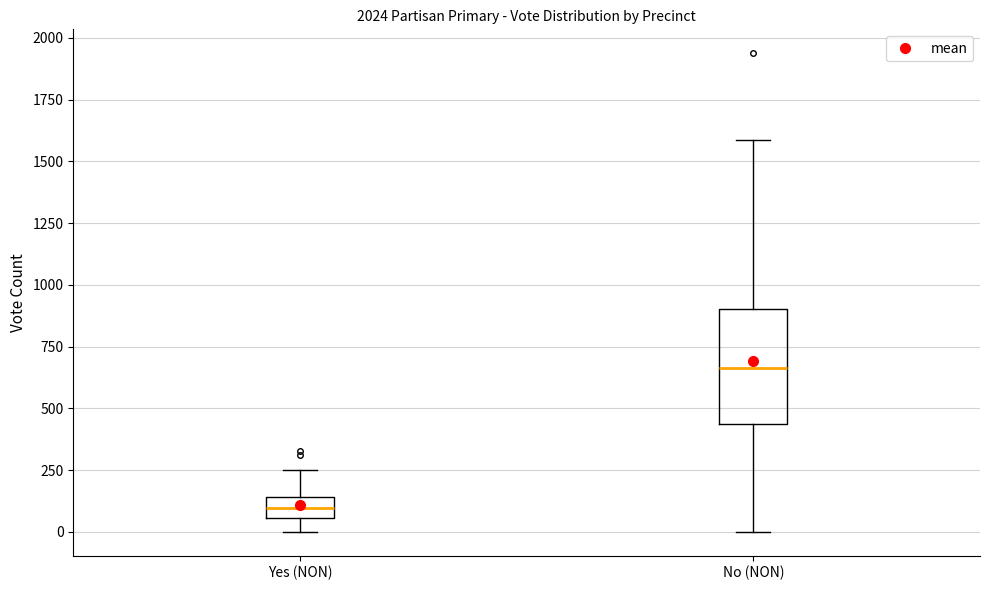

Which box is the tallest, from its lower edge to its upper edge?

No (NON)